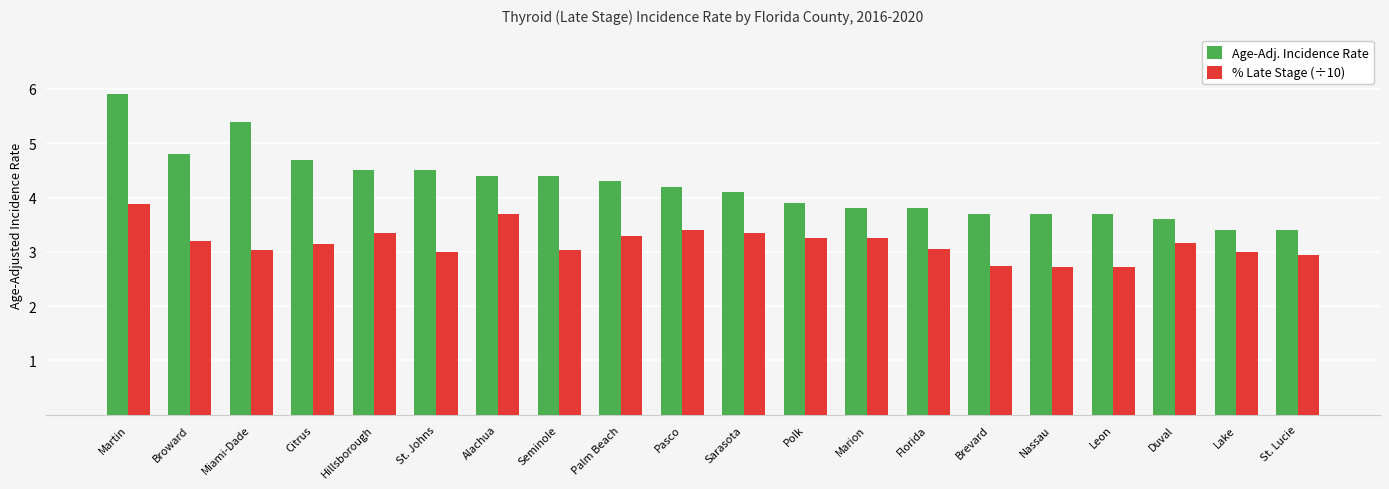

What is the total value across all series at Lake?

6.4